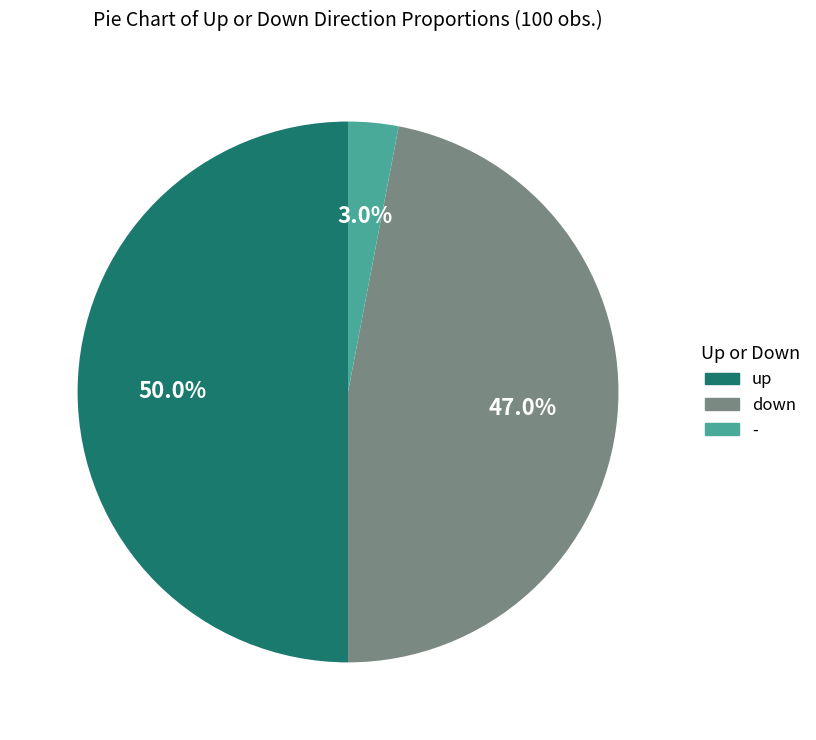

To the nearest percent, what is the average slice percentage?

33%